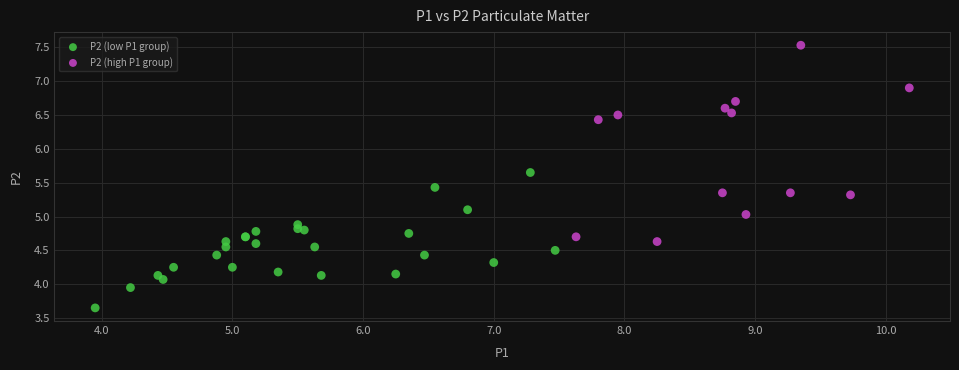

Which series contains the highest Y value?

P2 (high P1 group)